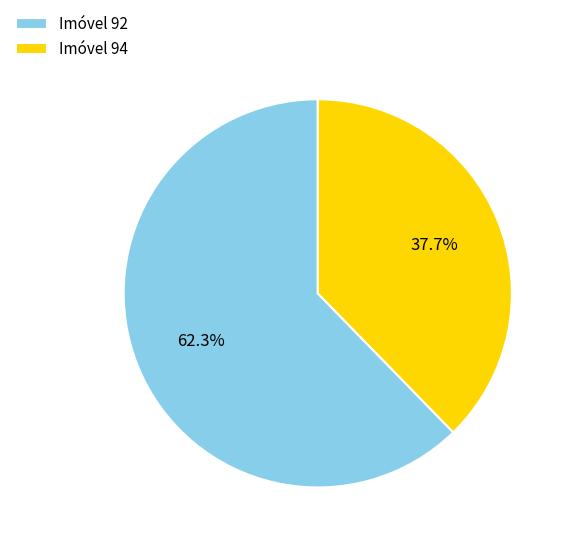

Is Imóvel 94 the majority of the pie?

No